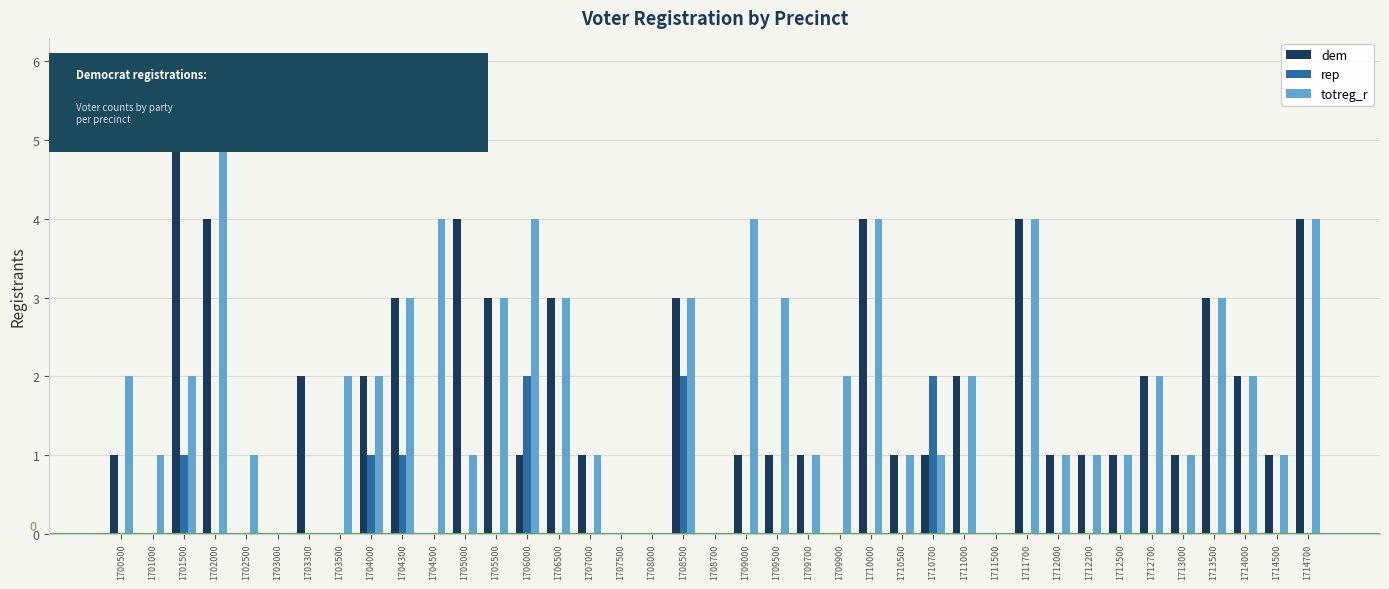

How many groups of bars are there?

39